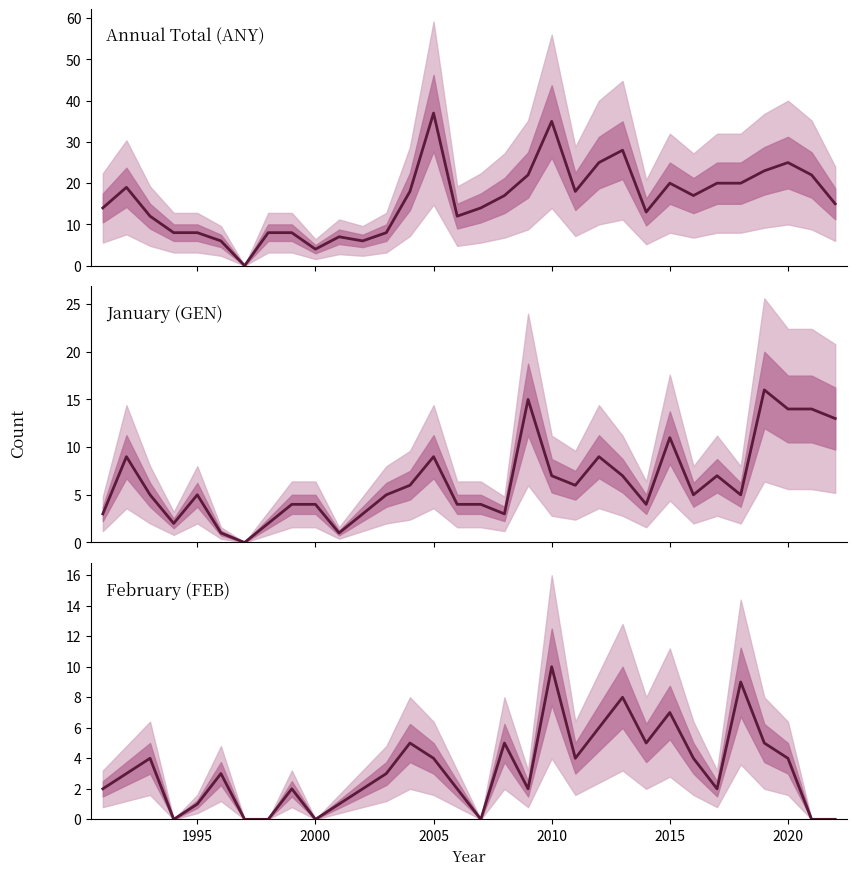

How many interior local peaks does the FEB series have?

9